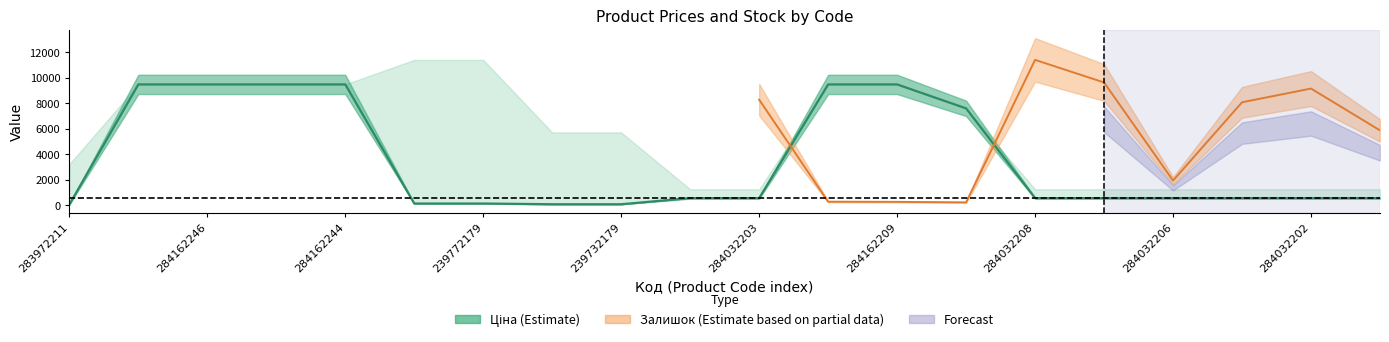

True or false: Доп. ціна has more than 2 points higher than both neighbors.

False